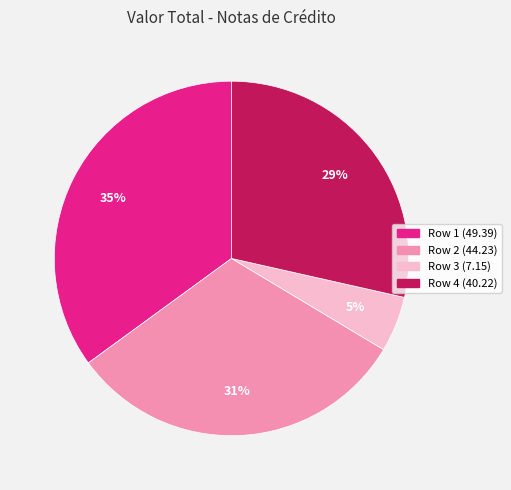

To the nearest percent, what is the difference between the Row 1 (49.39) and Row 2 (44.23) slice percentages?

4%